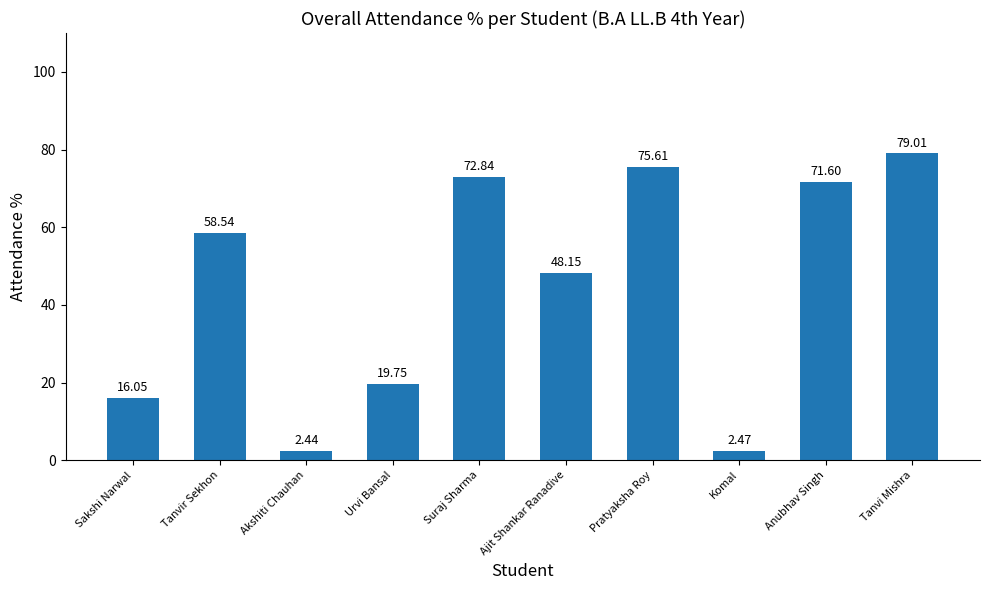

At which label does the data first exceed 58?

Tanvir Sekhon